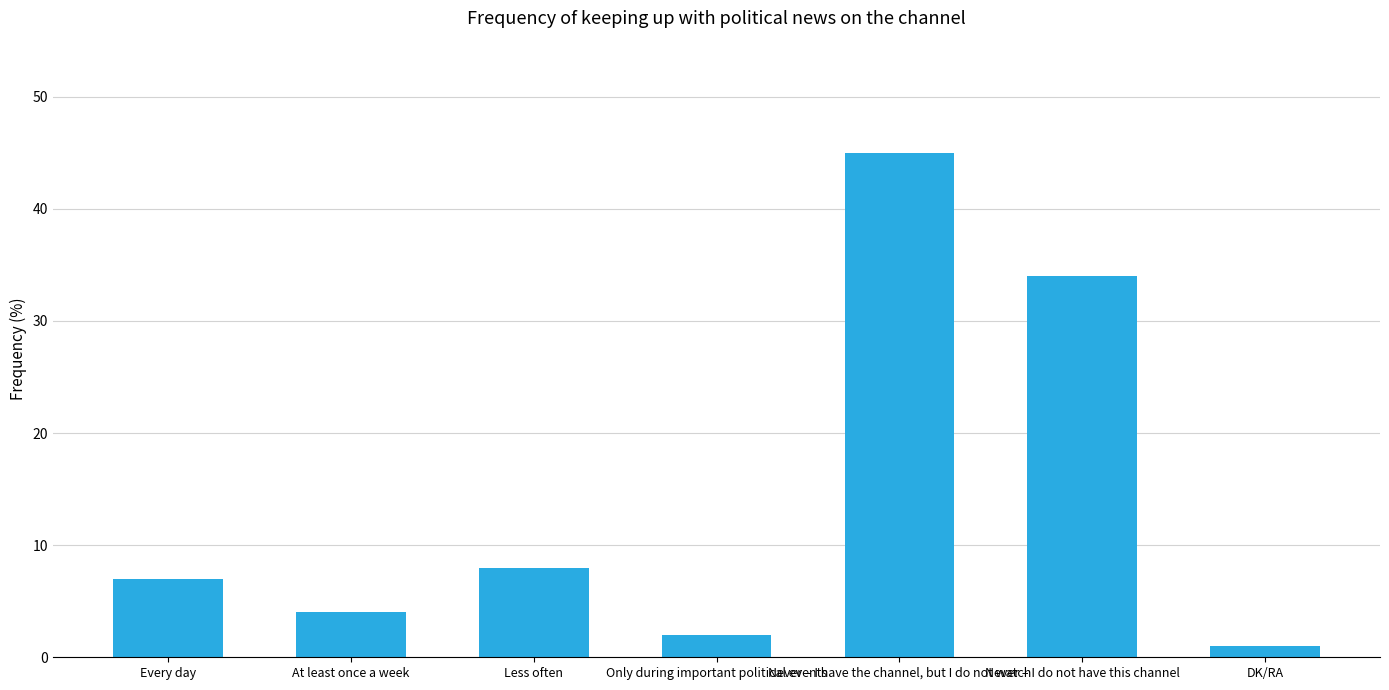

What is the value of the 7th bar from the left?

1